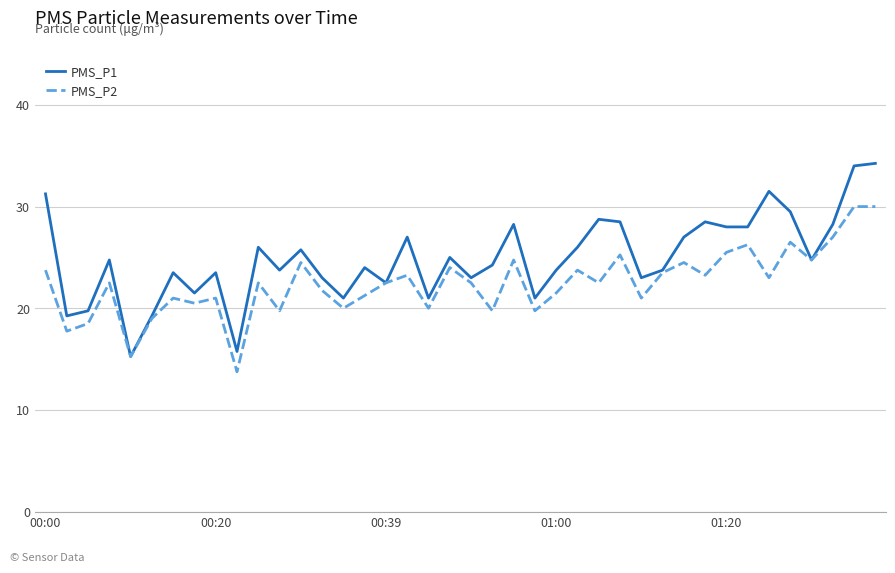

List the series in order of their overall mean, highest first.

PMS_P1, PMS_P2